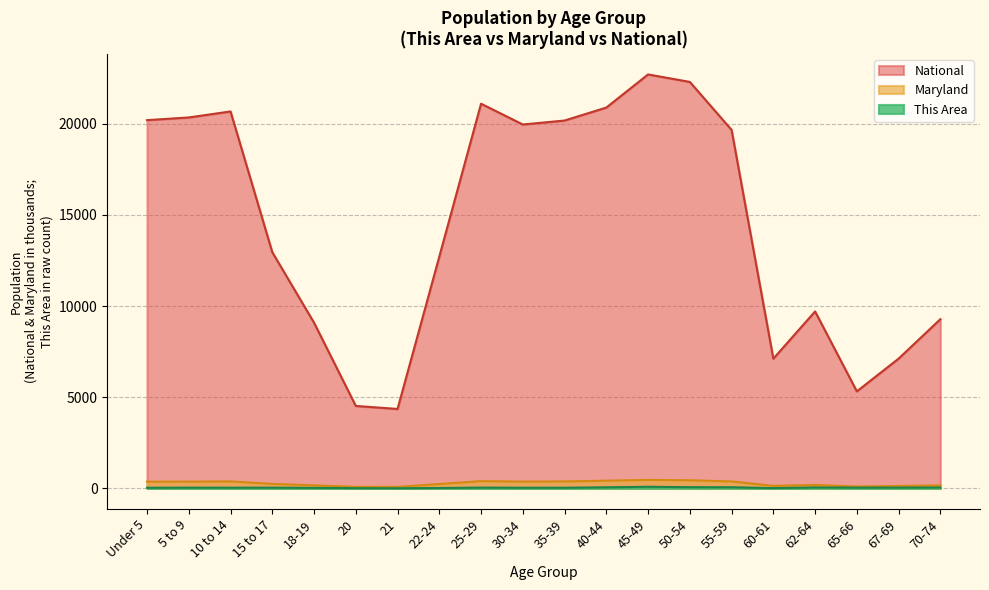

What is the label of the 13th point from the right?

22-24